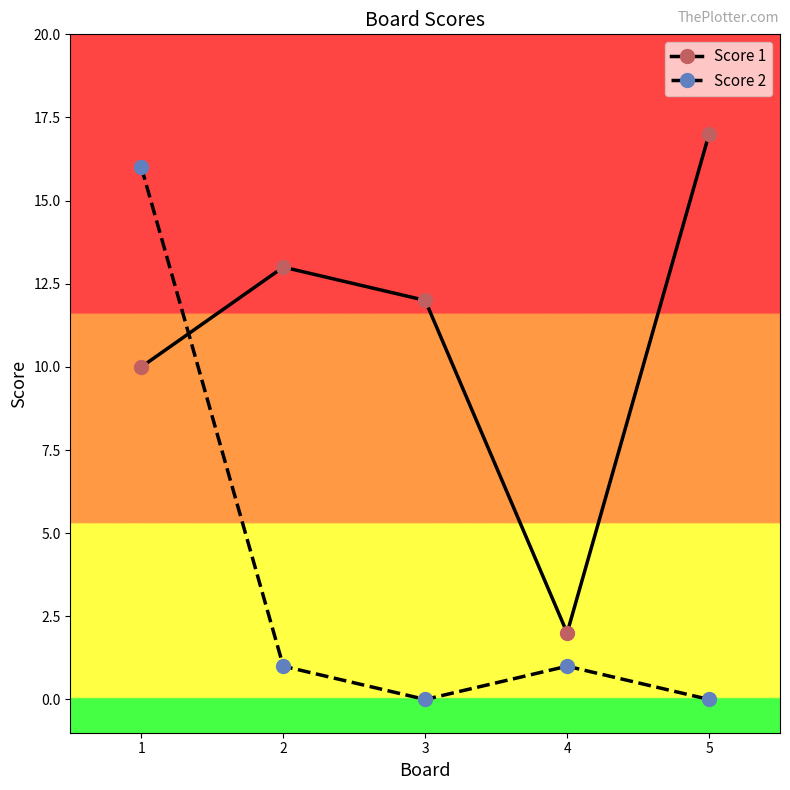

What is the highest value of the Score 2 series?

16